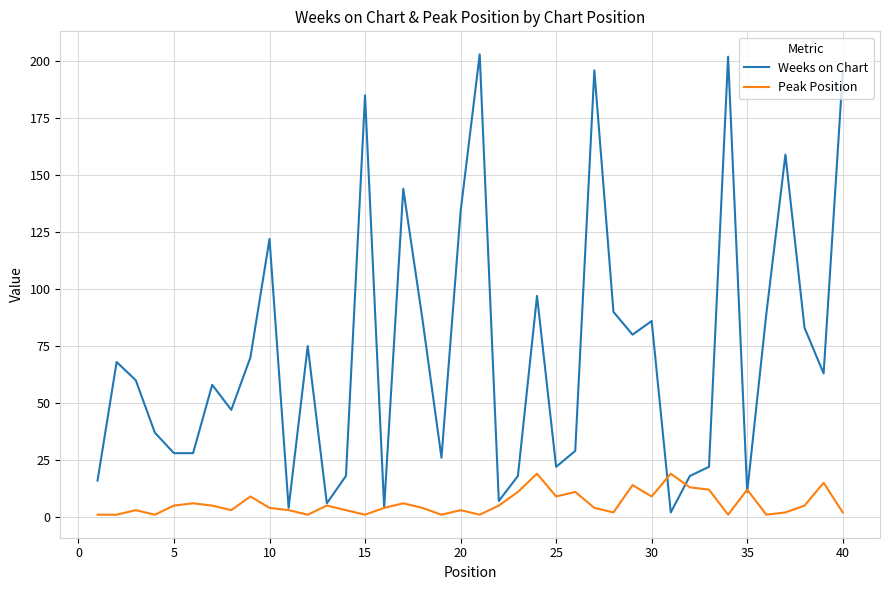

What is the maximum value for Weeks on Chart?

203